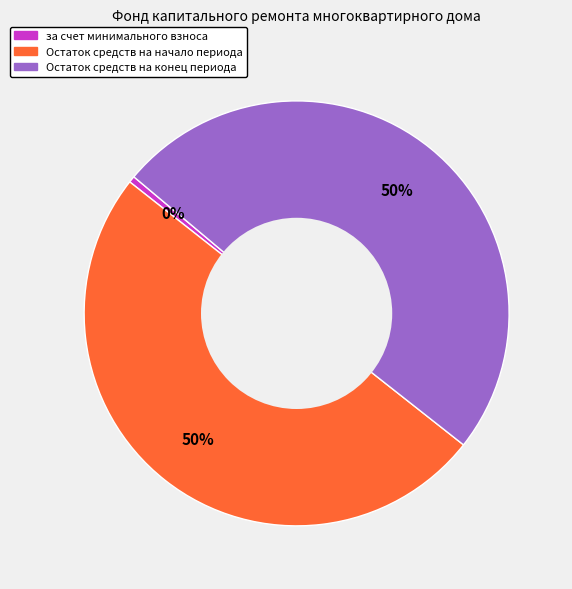

To the nearest percent, what is the average slice percentage?

33%